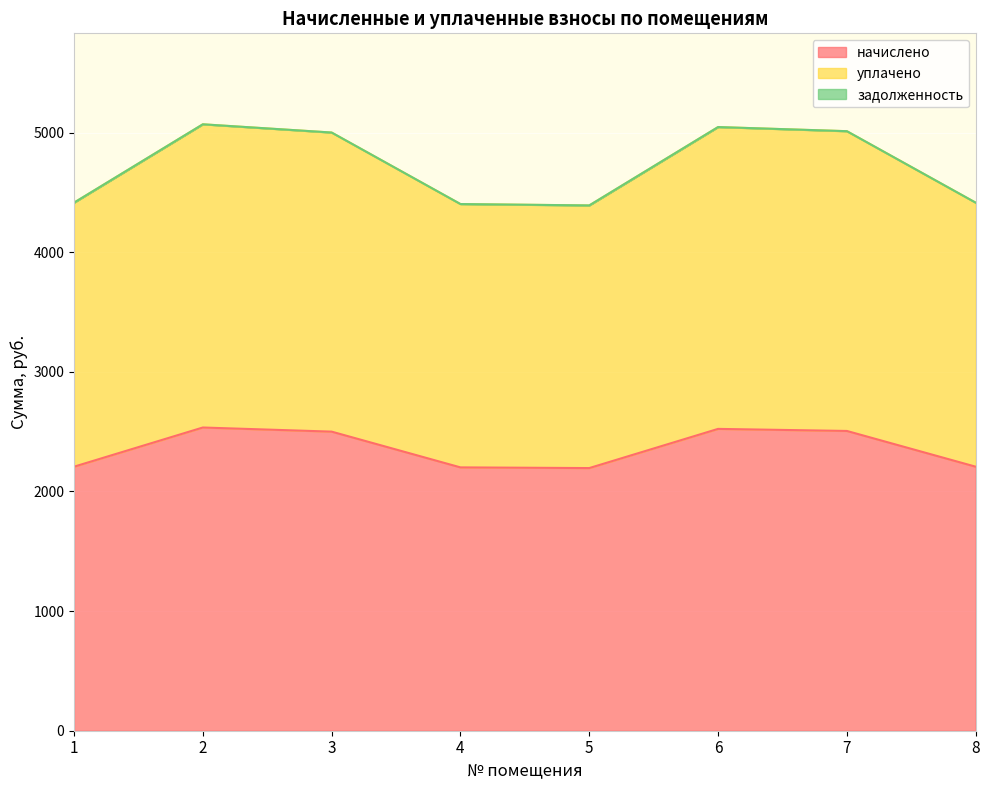

Which series changed the most between 4 and 7?

уплачено